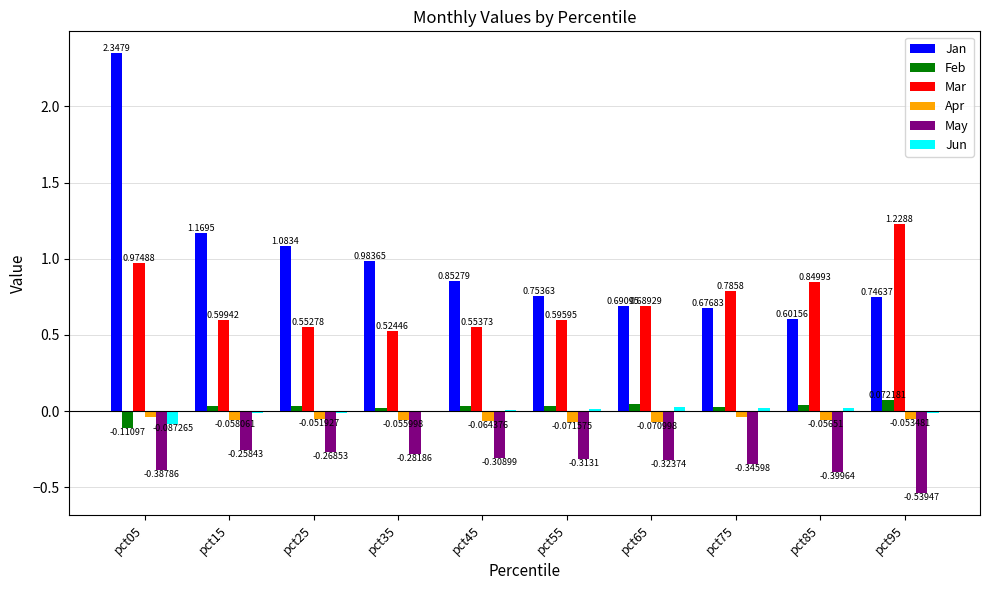

What is the sum of all Jan values?

9.9